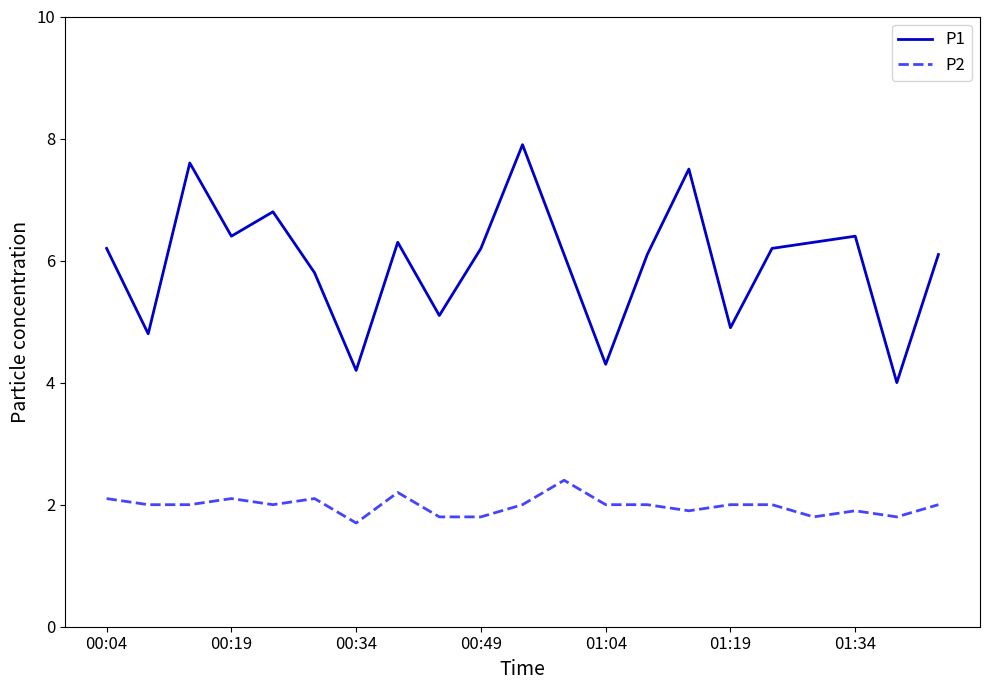

What is the maximum value shown in the chart?

7.9